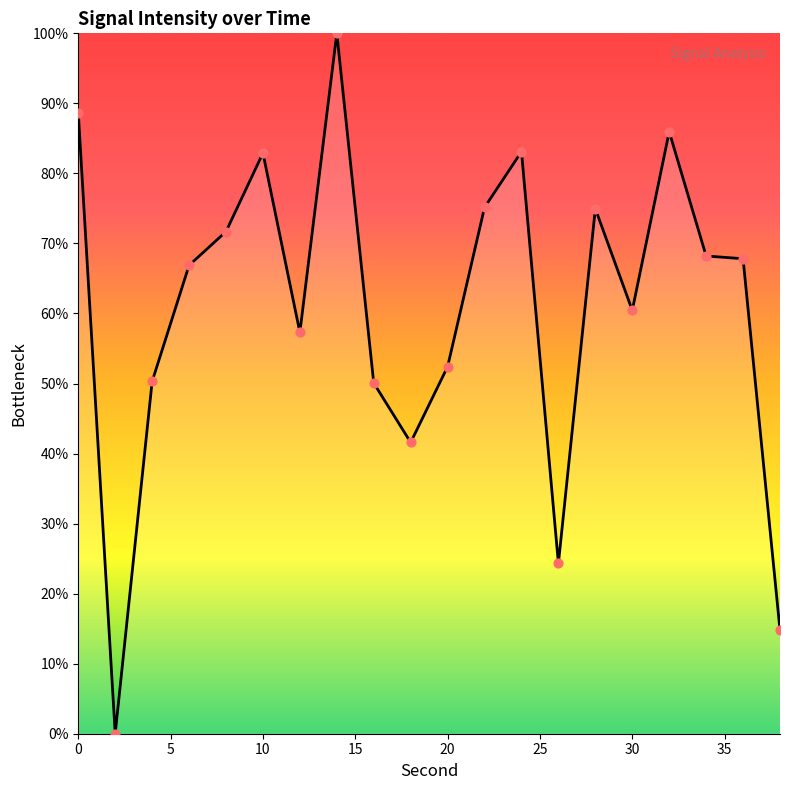

What is the greatest value displayed?

100.0